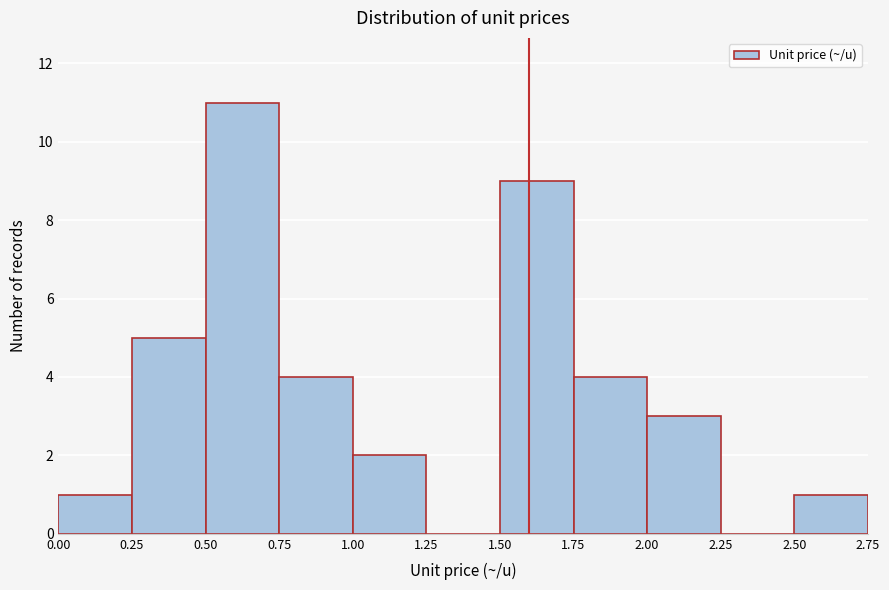

Reading left to right, list every bar in this chart as the range it spans on the x-axis followed by its height. The values are not printed on the chart, so give them approximately, as read against the axis.

0.00 to 0.25: 1
0.25 to 0.50: 5
0.50 to 0.75: 11
0.75 to 1.00: 4
1.00 to 1.25: 2
1.25 to 1.50: 0
1.50 to 1.75: 9
1.75 to 2.00: 4
2.00 to 2.25: 3
2.25 to 2.50: 0
2.50 to 2.75: 1